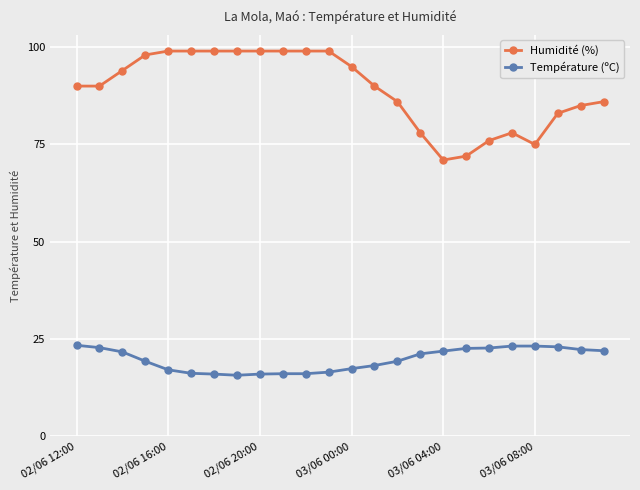

Which series has the largest range (max minus min)?

Humidité (%)